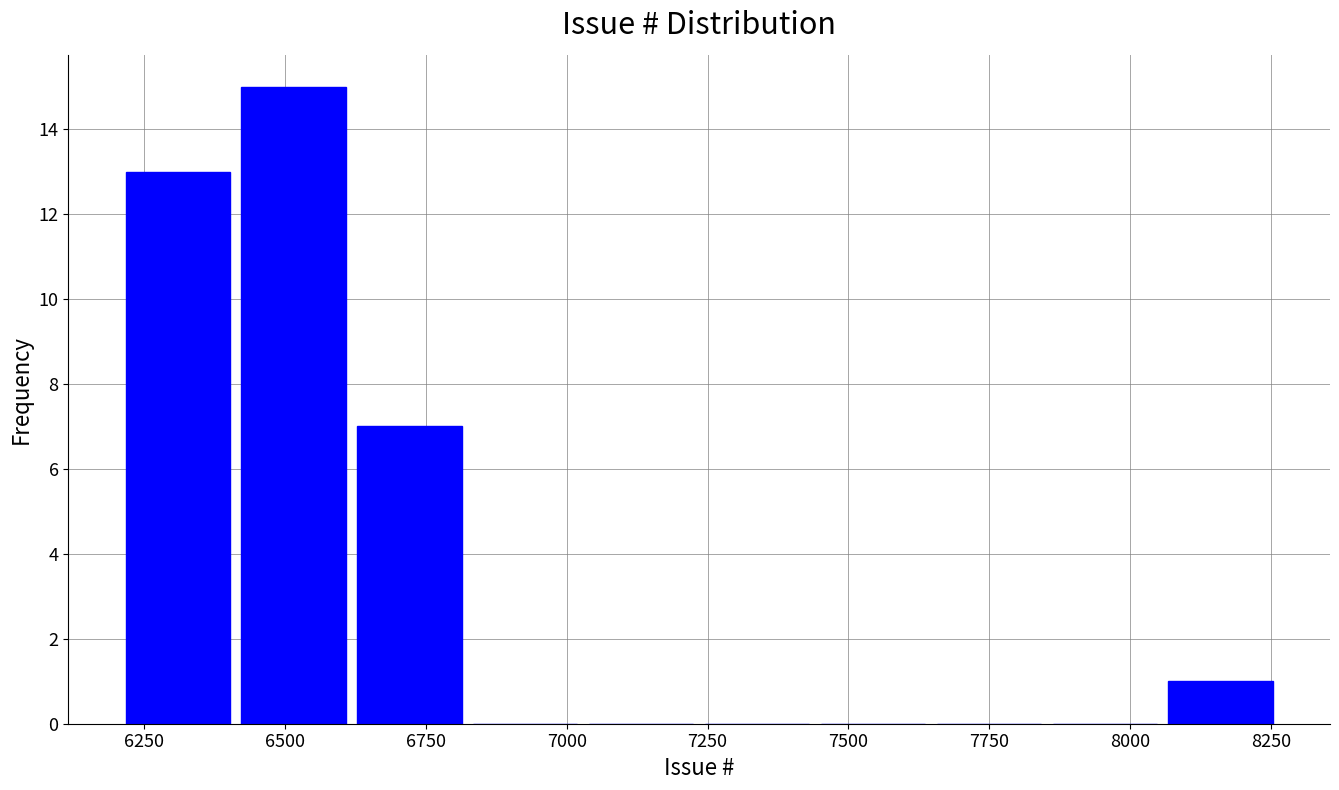

What is the height of the bar covering 6600 to 6800 on the x-axis? Neither the bar edges nor the heights are printed on the chart, so give them approximately, as read against the axes.

7